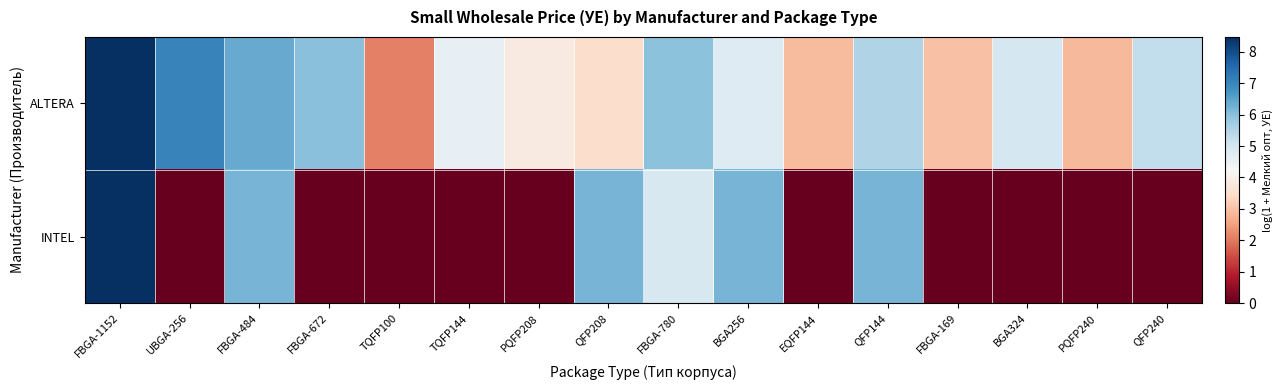

How many series are shown in this chart?

2